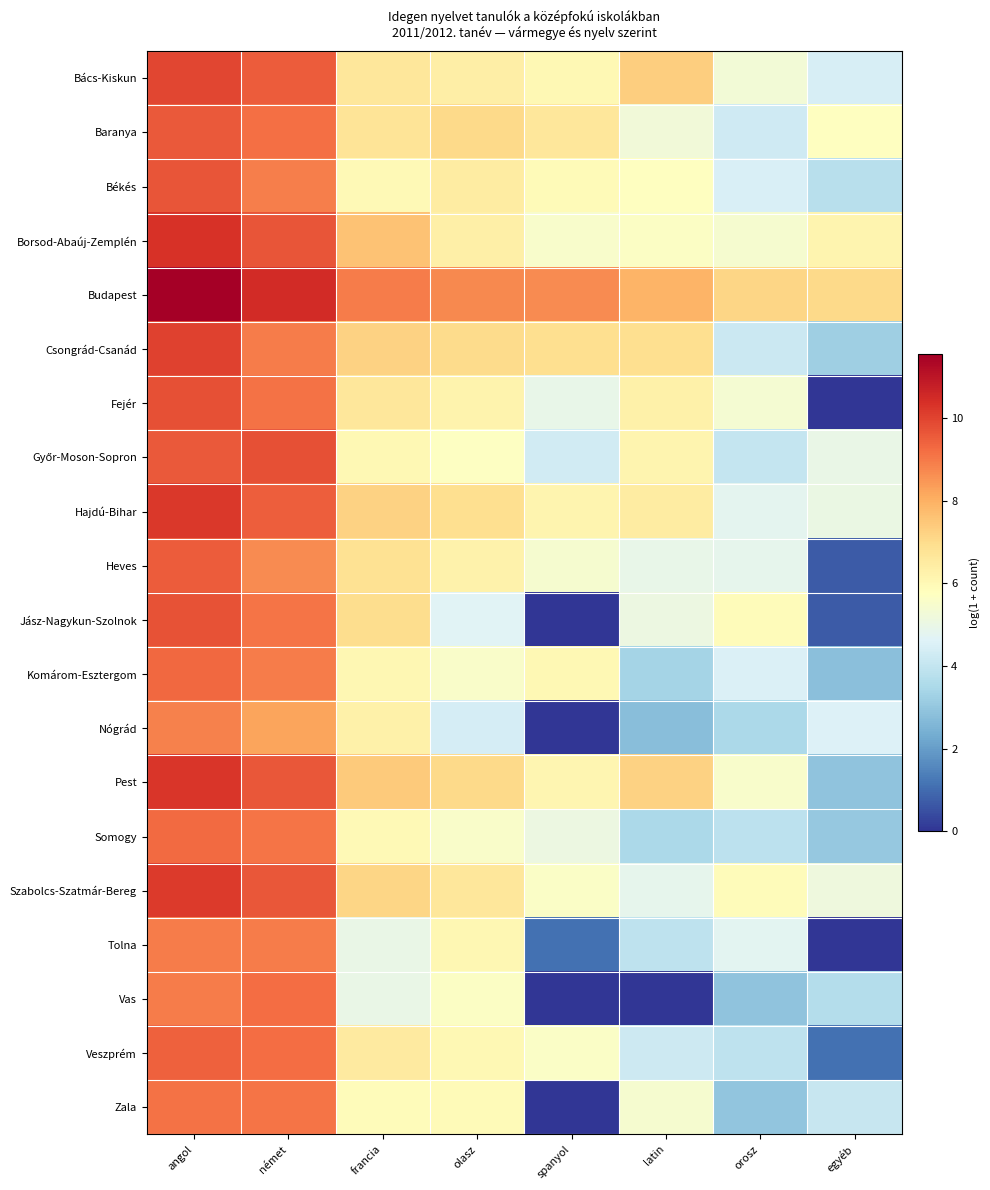

Rank the series by their maximum value, from lowest to highest.

Nógrád, Tolna, Zala, Vas, Somogy, Komárom-Esztergom, Veszprém, Heves, Baranya, Békés, Jász-Nagykun-Szolnok, Fejér, Győr-Moson-Sopron, Bács-Kiskun, Csongrád-Csanád, Szabolcs-Szatmár-Bereg, Hajdú-Bihar, Pest, Borsod-Abaúj-Zemplén, Budapest